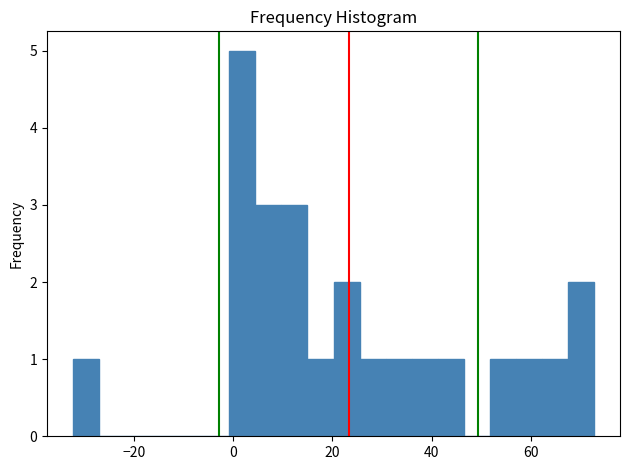

Read against the x-axis, roughly where is the centre of the tallest bar?

2